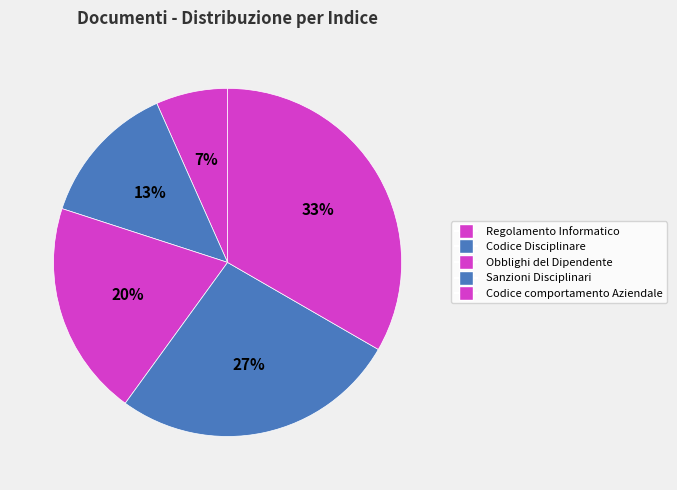

How many slices are in this pie chart?

5